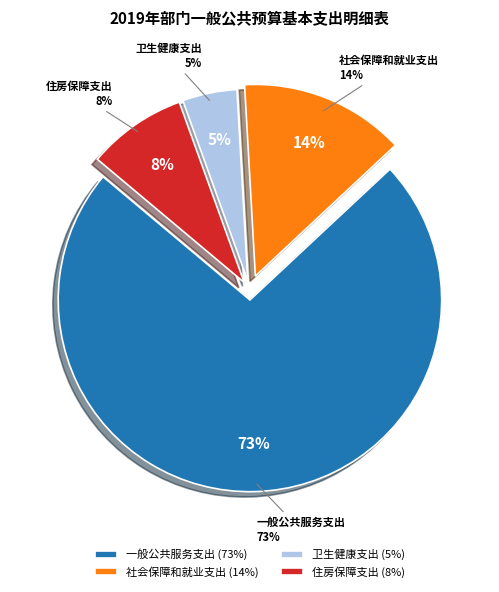

What is the largest slice in the pie chart?

一般公共服务支出